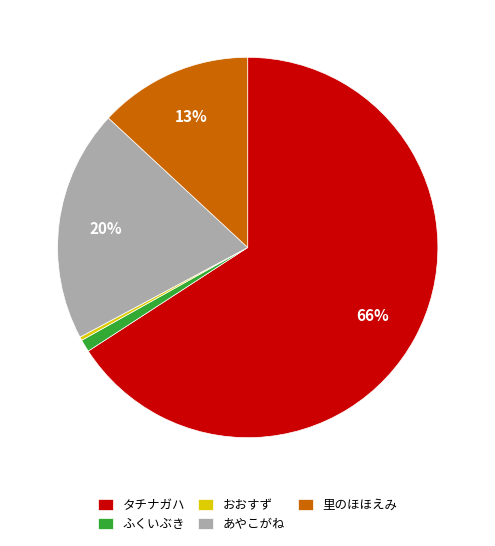

The おおすず slice represents 0% of the pie. True or false?

True